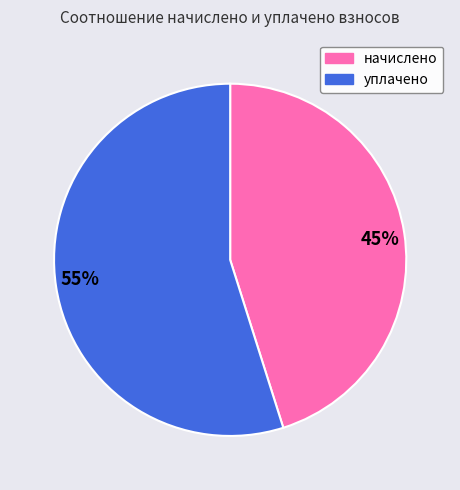

To the nearest percent, what portion does начислено represent?

45%